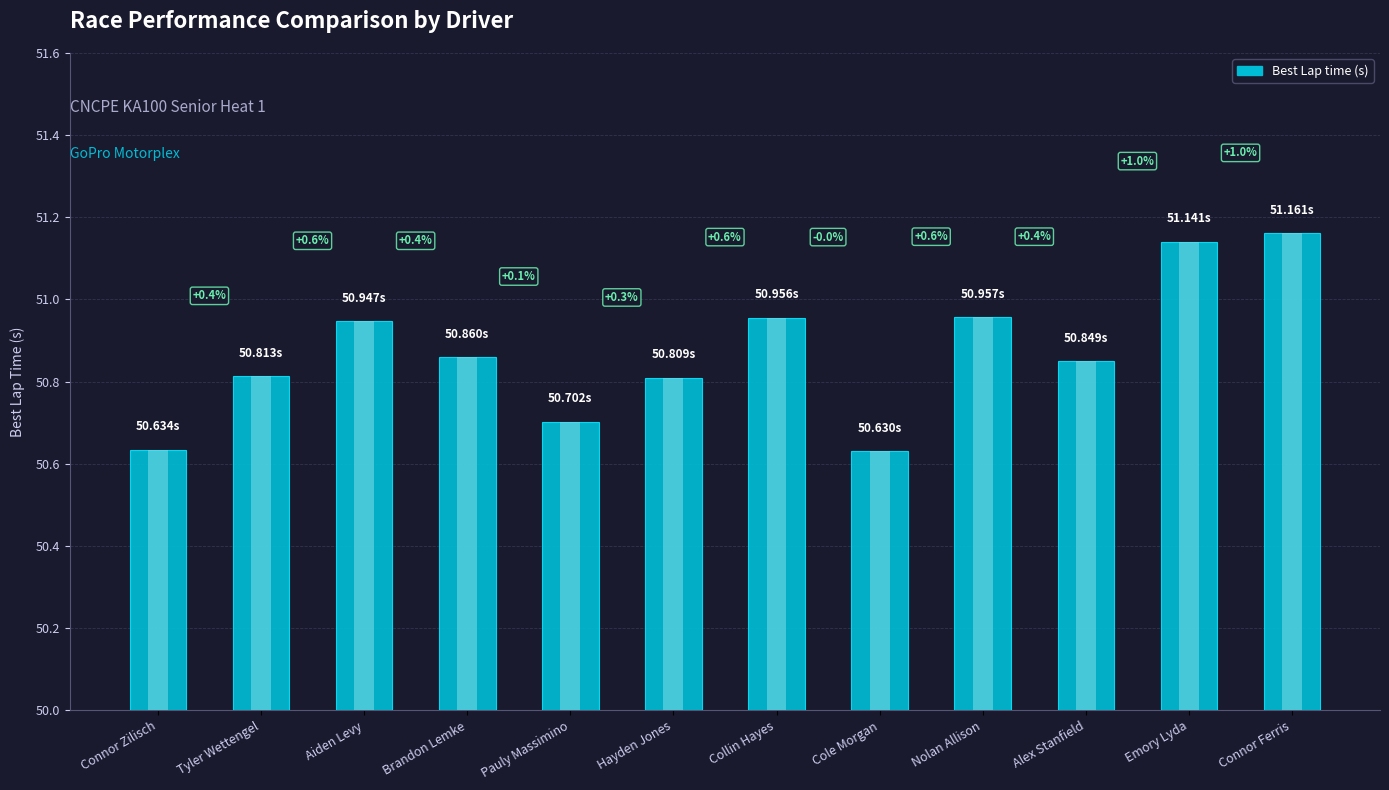

List the labels in order of value, smallest first.

Cole Morgan, Connor Zilisch, Pauly Massimino, Hayden Jones, Tyler Wettengel, Alex Stanfield, Brandon Lemke, Aiden Levy, Collin Hayes, Nolan Allison, Emory Lyda, Connor Ferris